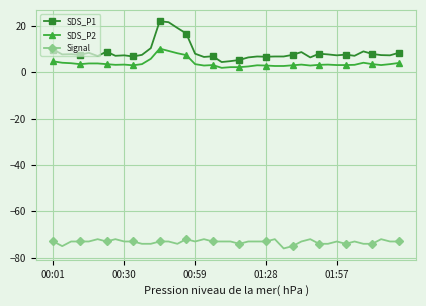

True or false: SDS_P2 has more than 2 points higher than both neighbors.

True